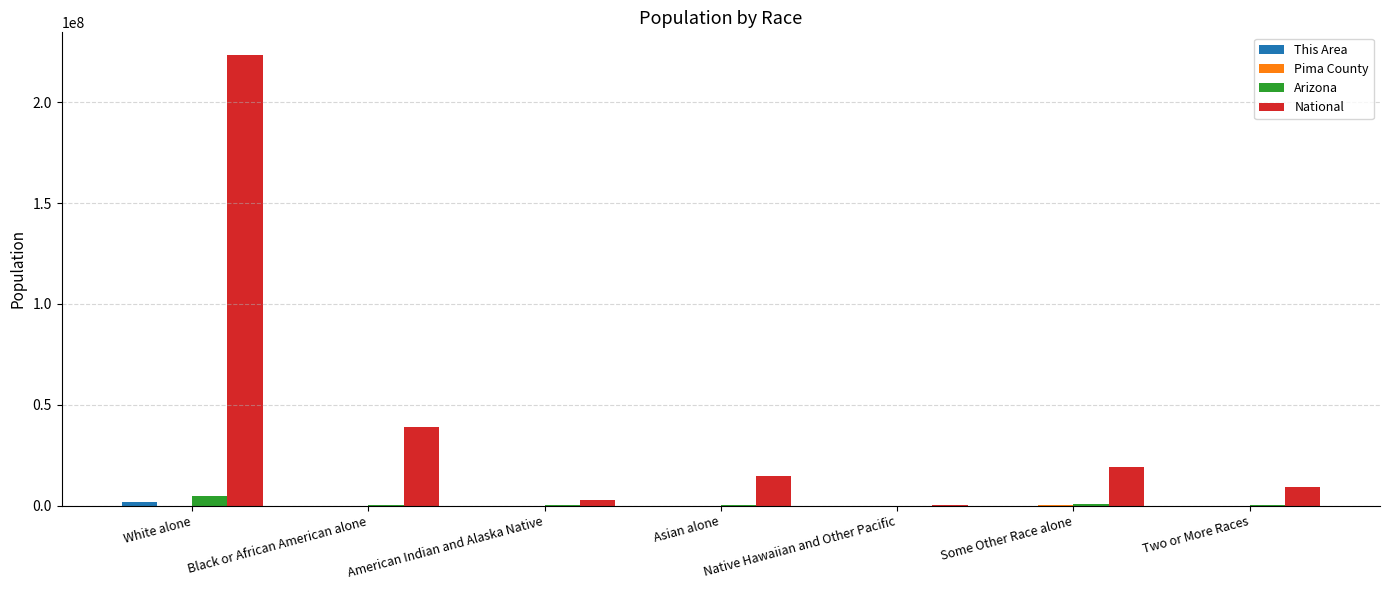

Where is National nearest to the value 112046639?

Black or African American alone